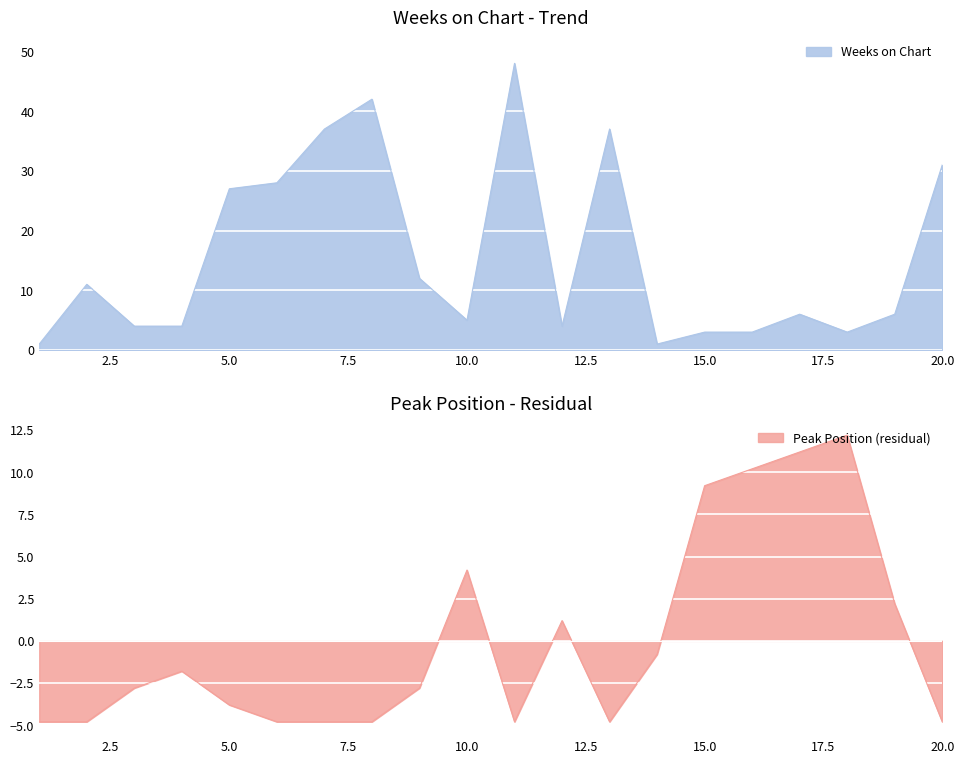

What is the average value of the Weeks on Chart series?

16